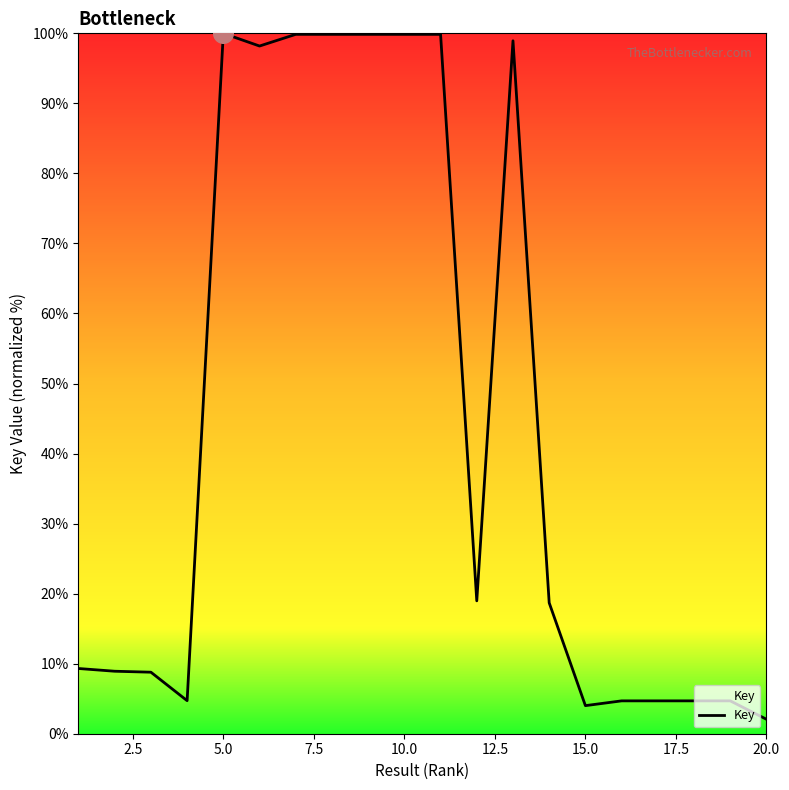

What is the difference between the maximum and minimum values?

97.9